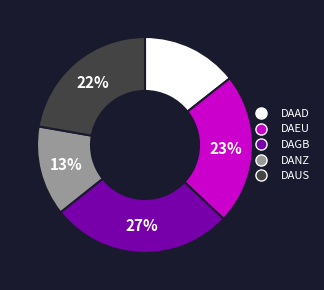

To the nearest percent, what is the average slice percentage?

20%